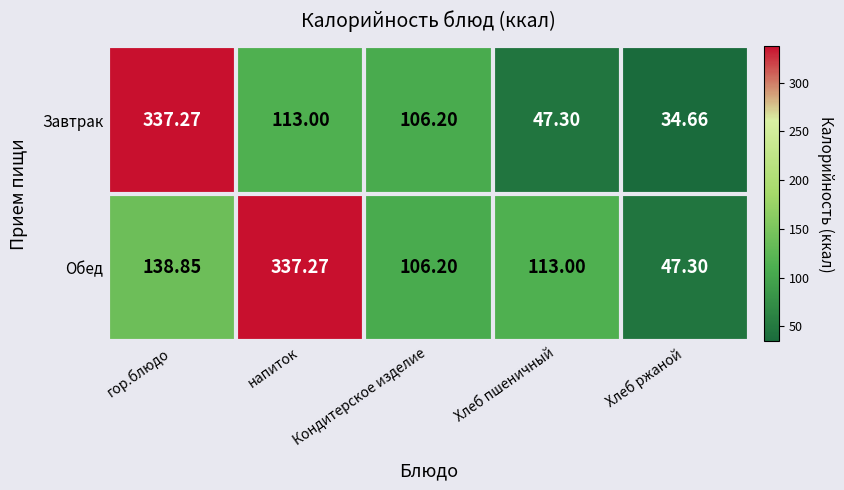

Rank the series by their average value, from lowest to highest.

Завтрак, Обед